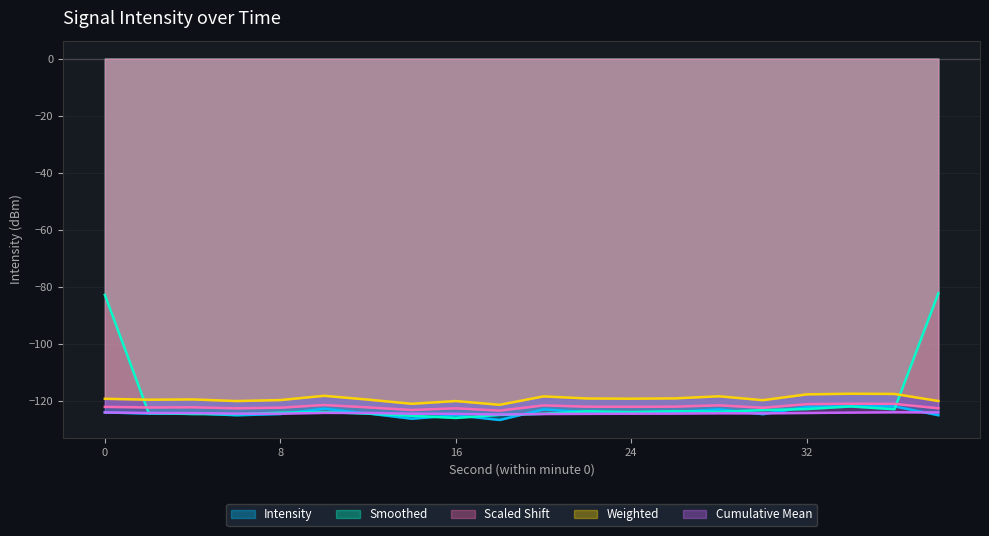

How many data points does each series have?

20